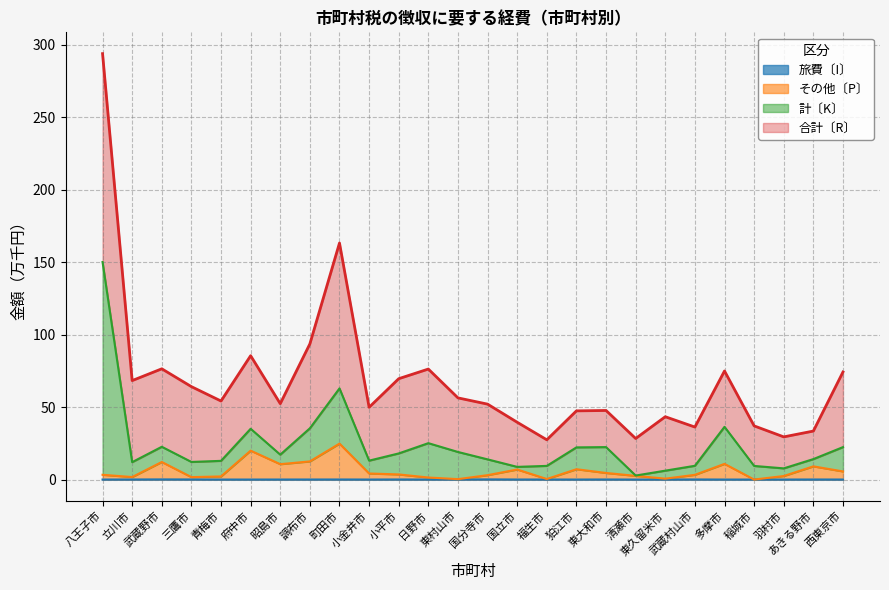

At which category is the sum across all series the highest?

八王子市